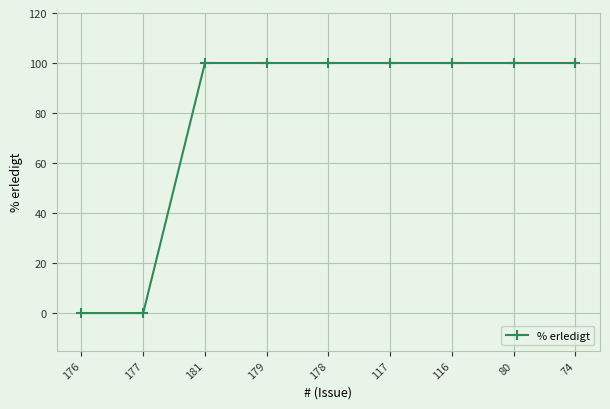

What is the value of the 9th point from the left?

100